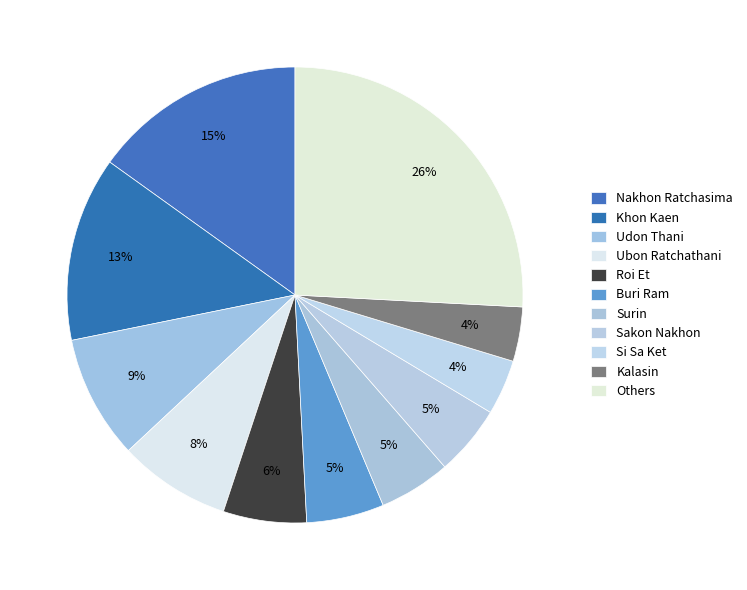

Is there any slice that represents more than half of the pie?

No